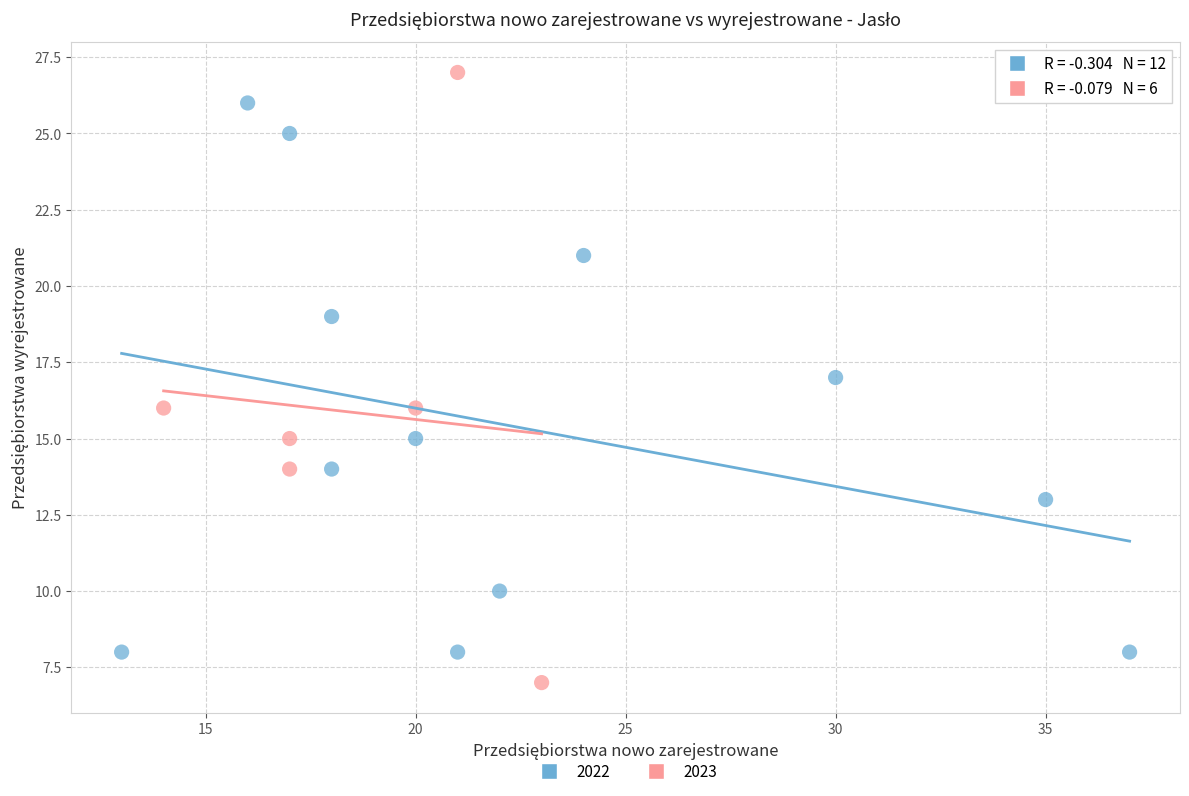

Which series has the widest spread of Y values?

2023